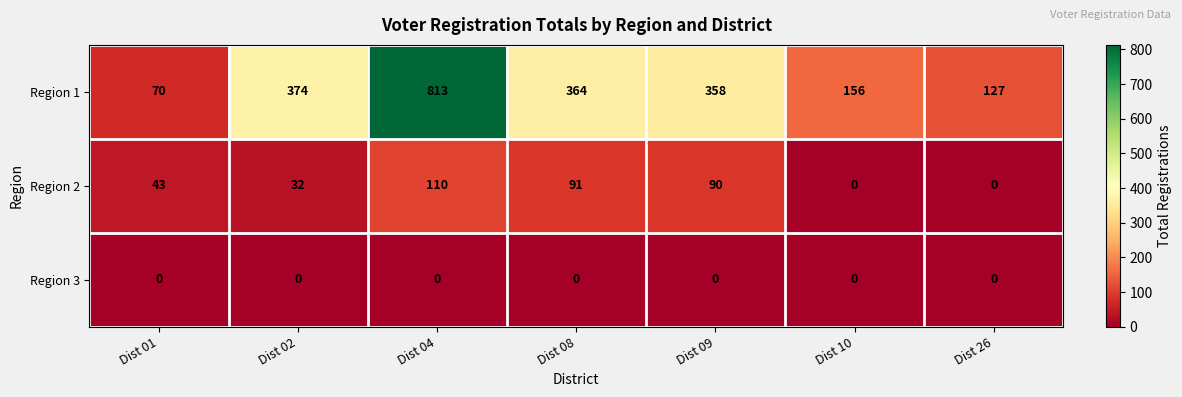

Rank the series by their maximum value, from highest to lowest.

Region 1, Region 2, Region 3